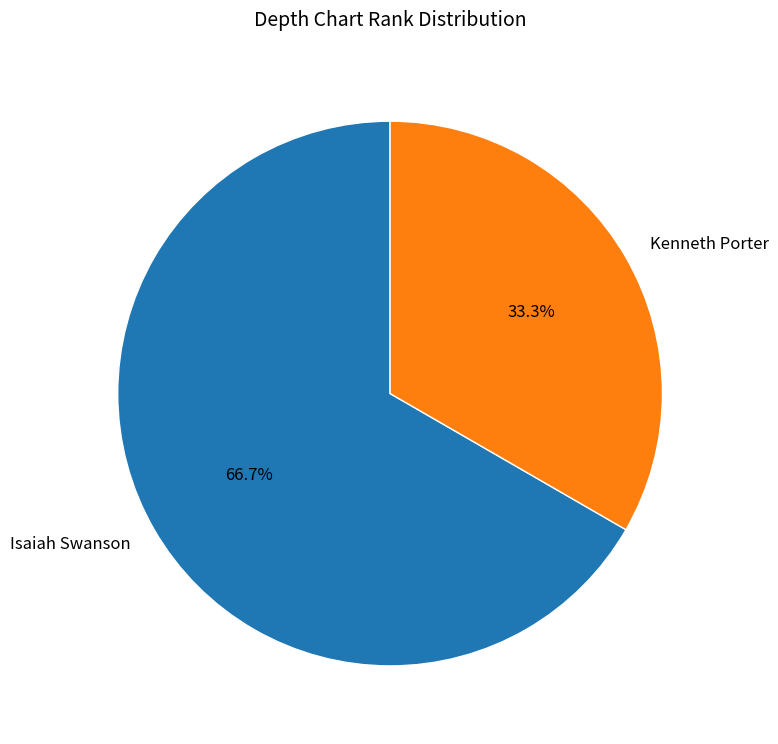

Is Isaiah Swanson the majority of the pie?

Yes